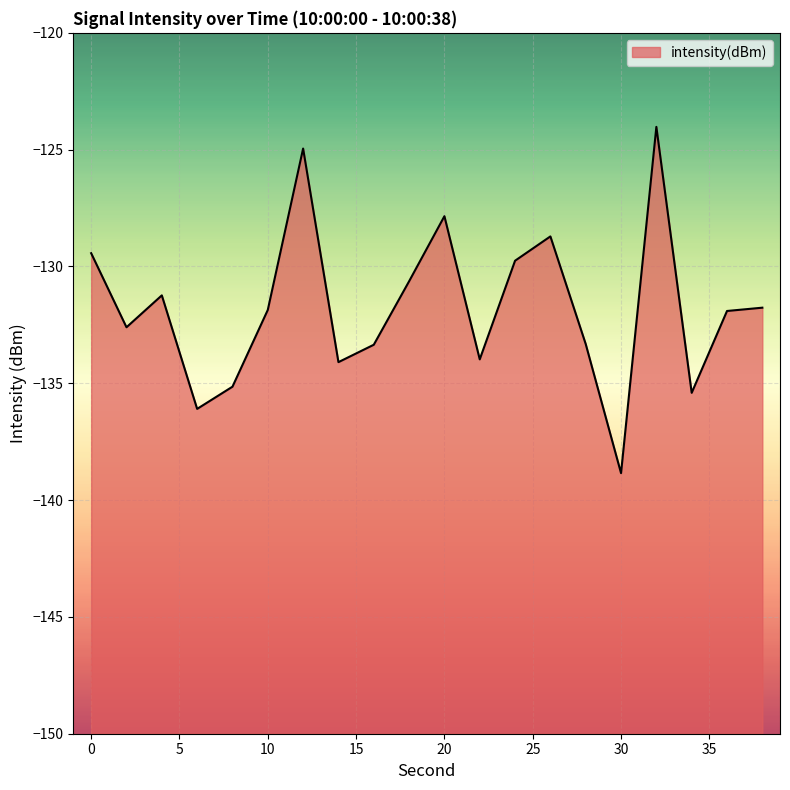

What is the maximum value shown in the chart?

-124.0